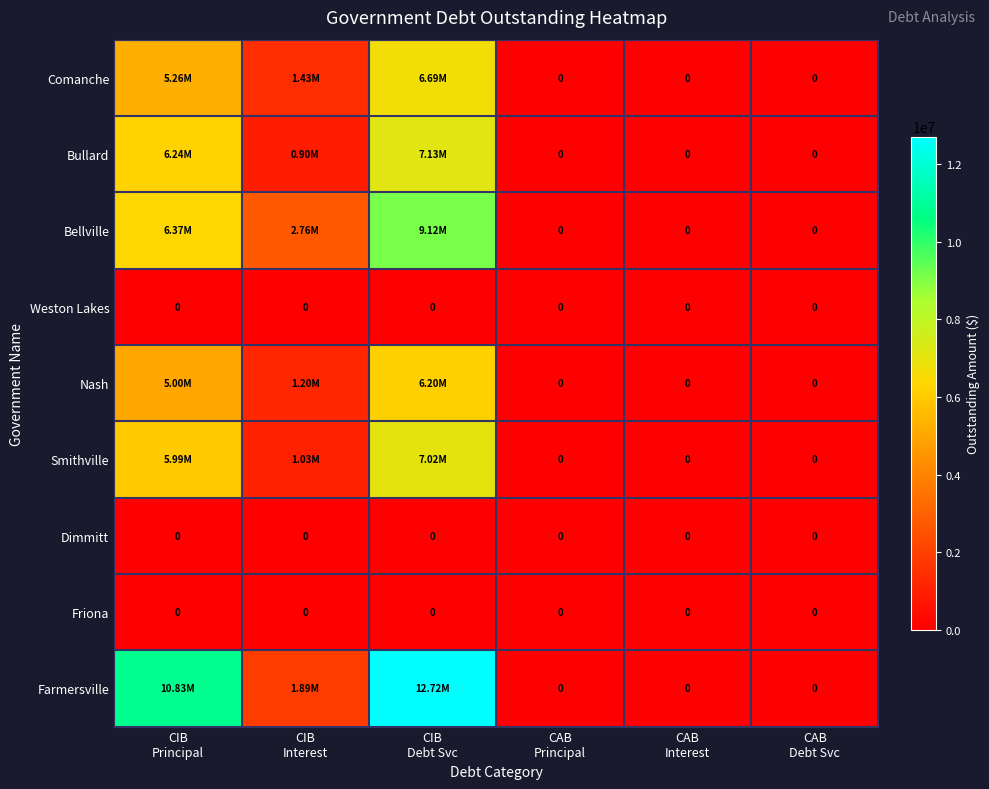

Is it true that Comanche equals -3984627.4 at CAB Debt Svc?

False